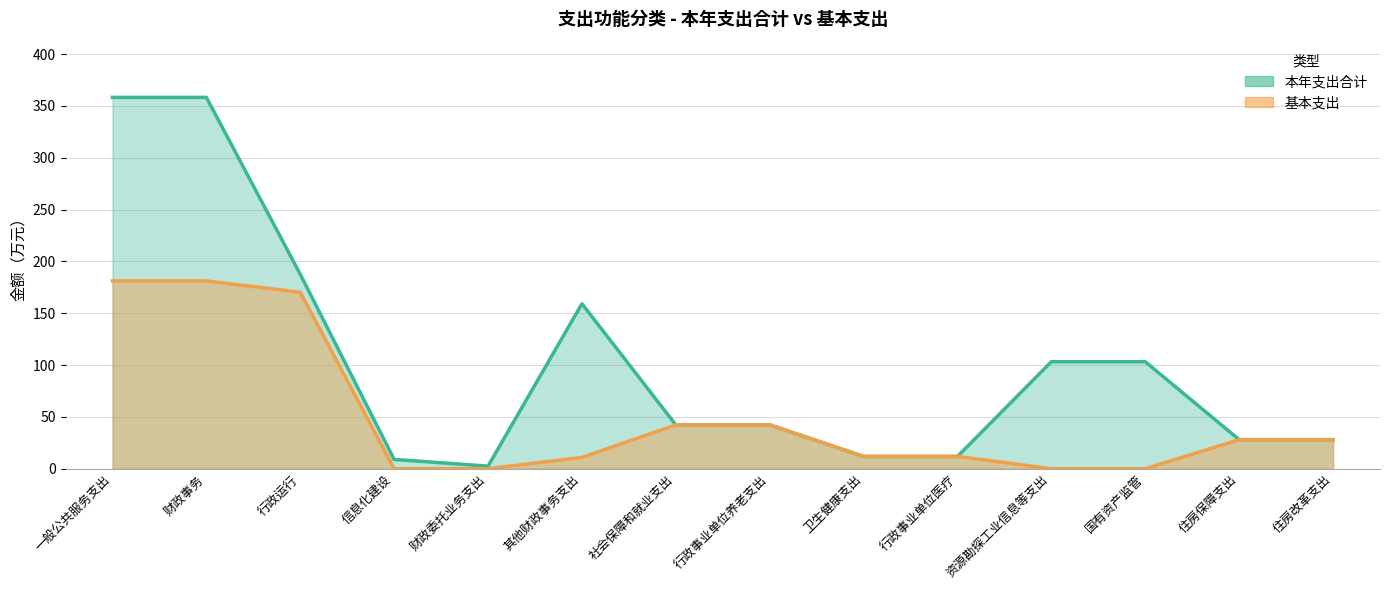

List the series in order of their overall mean, highest first.

本年支出合计 (线), 基本支出 (线)